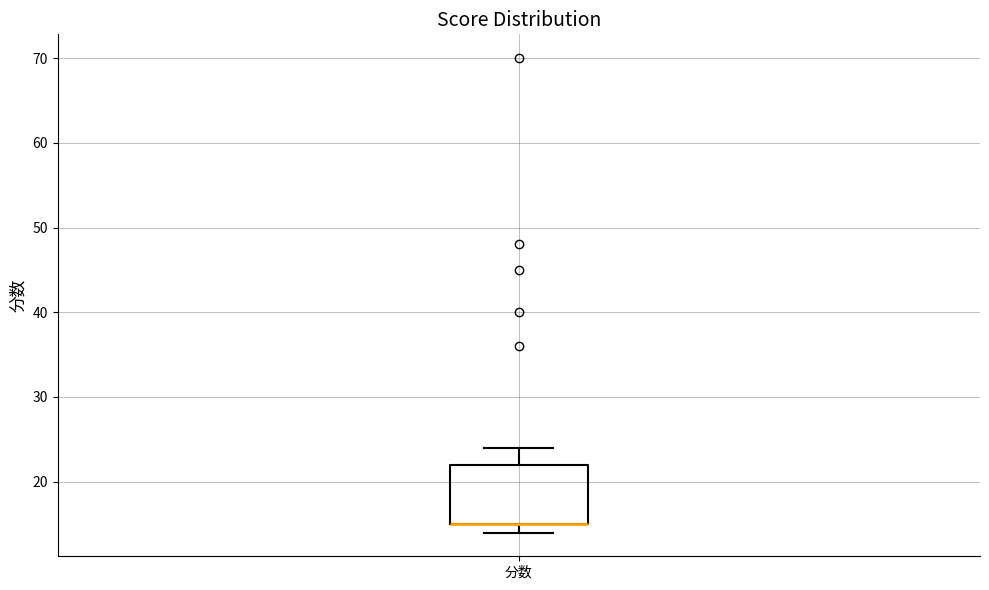

Read this box plot against the y-axis: the position of the median line, the range covered by the box, and the ends of both whiskers. The values are not printed on the chart, so give them approximately, as read against the axis.

median 15 (drawn on the box's lower edge), box 15 to 22, whiskers 14 to 24